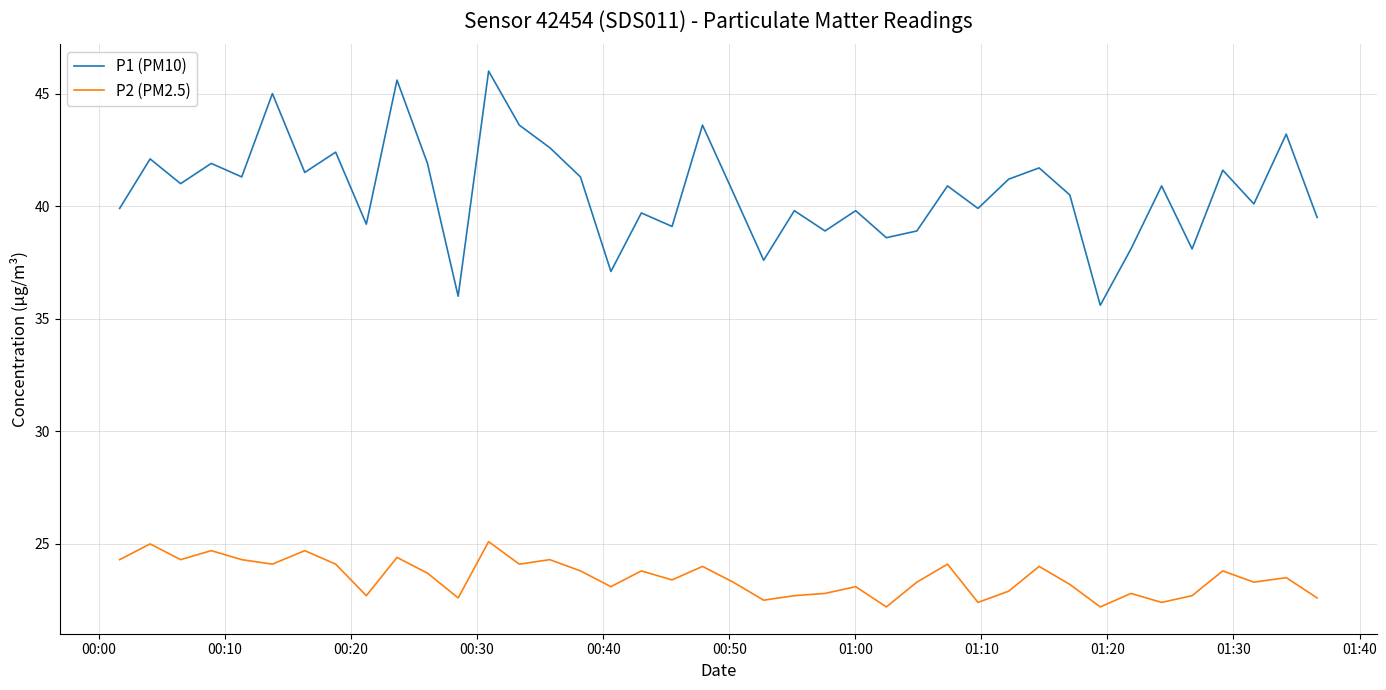

List the series in order of their peak value, lowest first.

P2 (PM2.5), P1 (PM10)